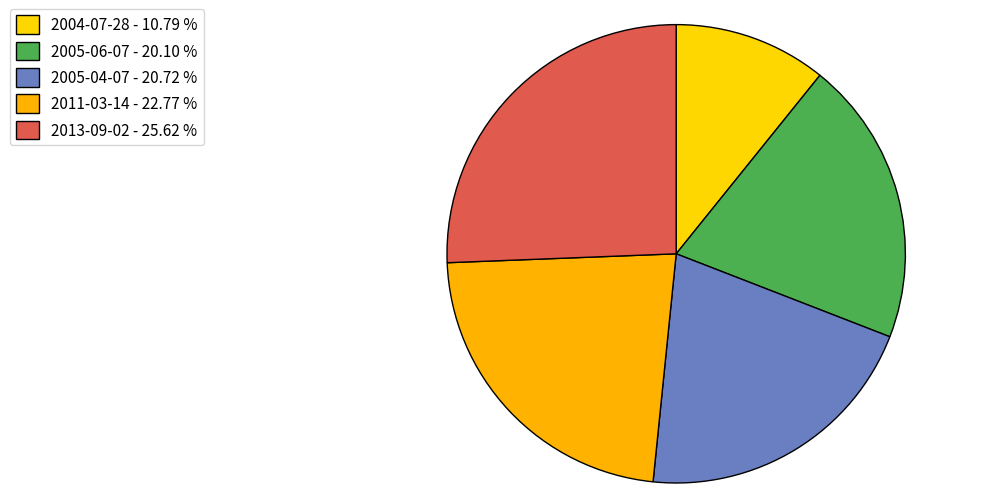

Which category has the smallest portion of the pie?

2004-07-28